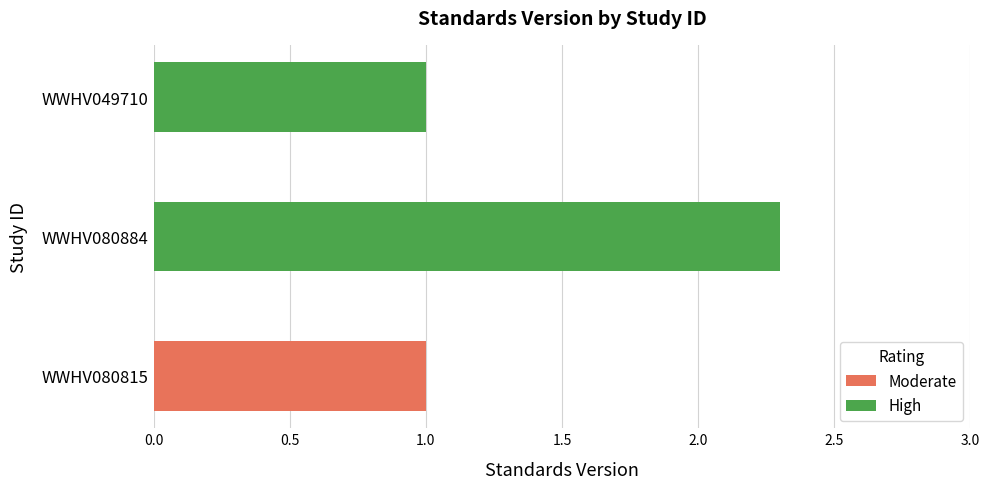

Count the number of values greater than 1.

1